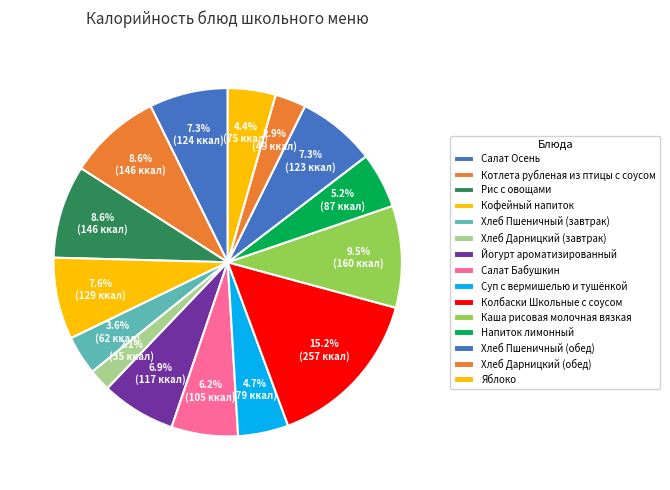

To the nearest percent, what is the average slice percentage?

7%